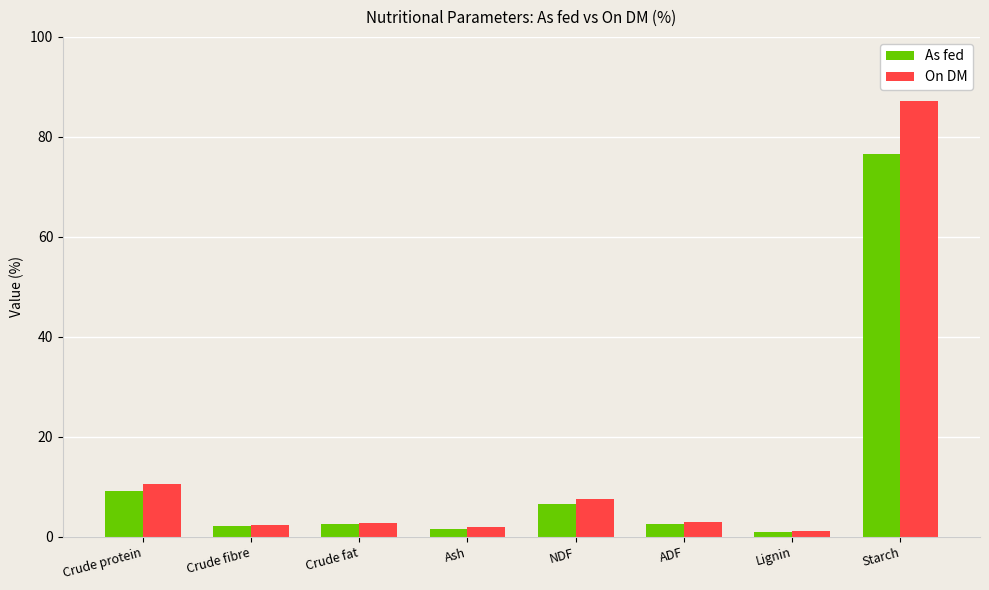

At which category does the chart reach its peak across all series?

Starch